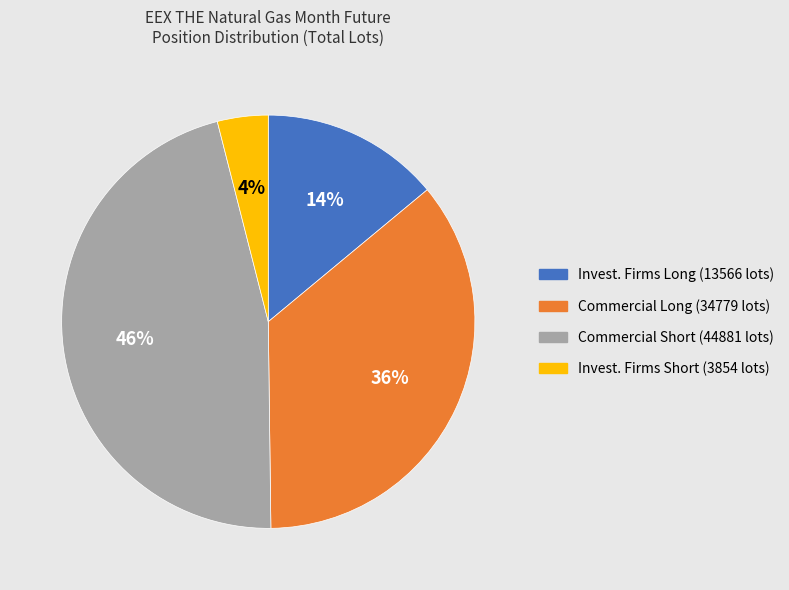

To the nearest percent, what is the average slice percentage?

25%